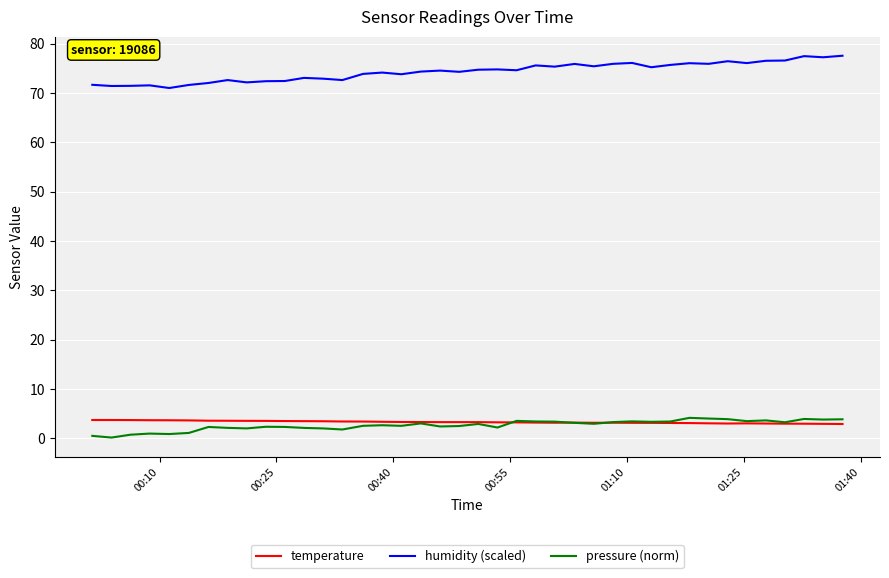

True or false: humidity (scaled) and pressure (norm) intersect in this chart.

False